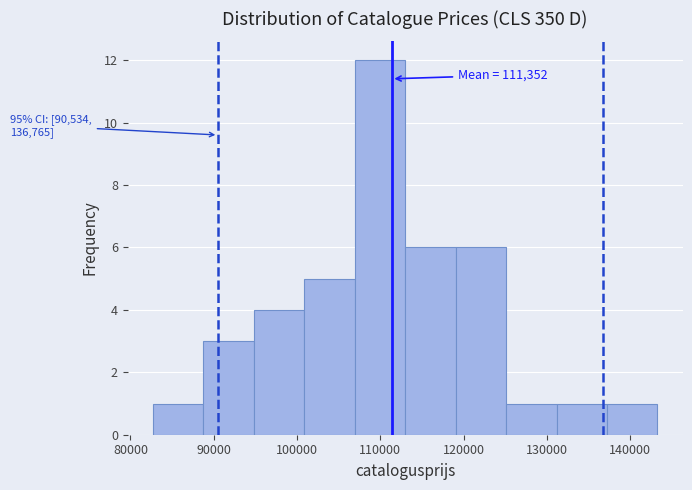

Over which range of the x-axis is the bar tallest?

107000 to 113000